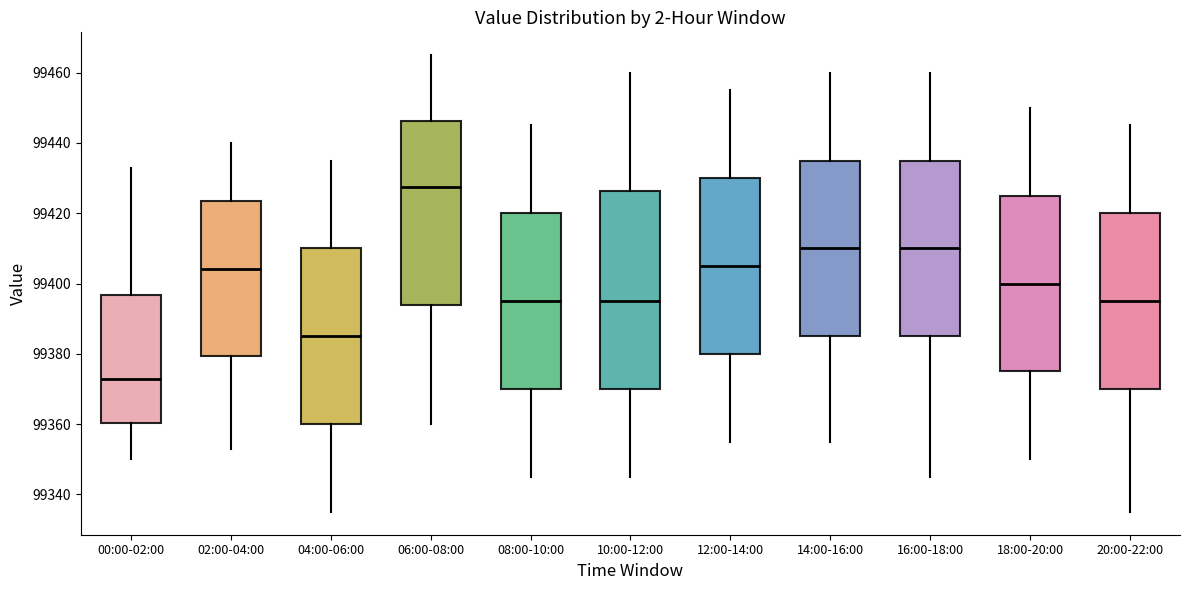

Which box's median line is the highest?

06:00-08:00